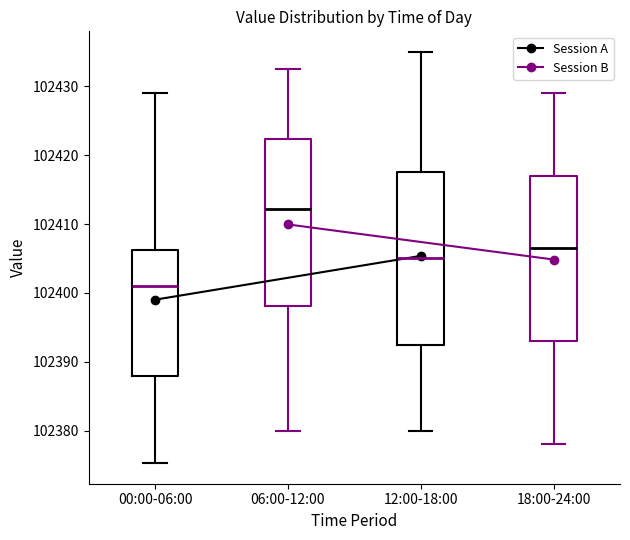

Where does the upper whisker of the box for 18:00-24:00 end on the y-axis? The values are not printed on the chart, so give them approximately, as read against the axis.

102429